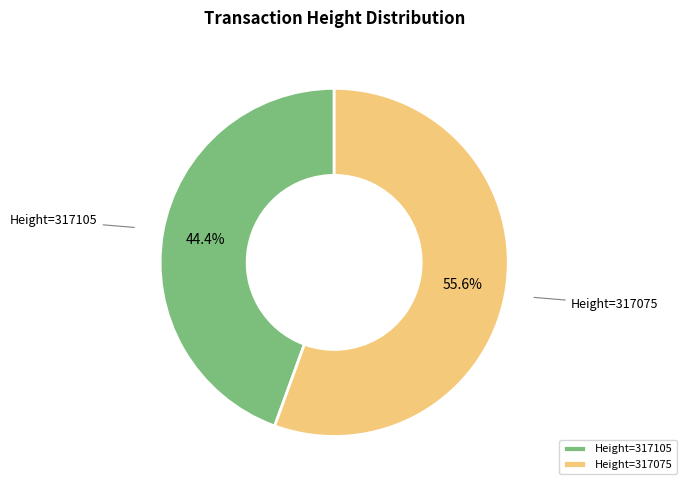

What is the smallest slice in the pie chart?

Height=317105